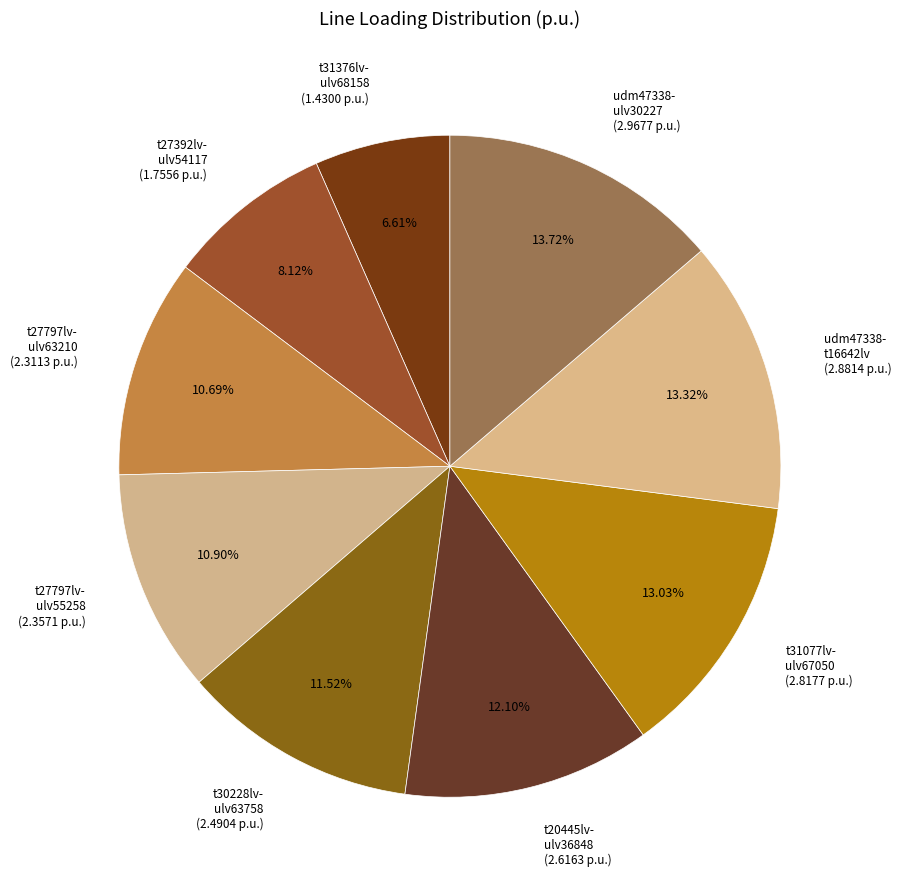

How many slices are in this pie chart?

9